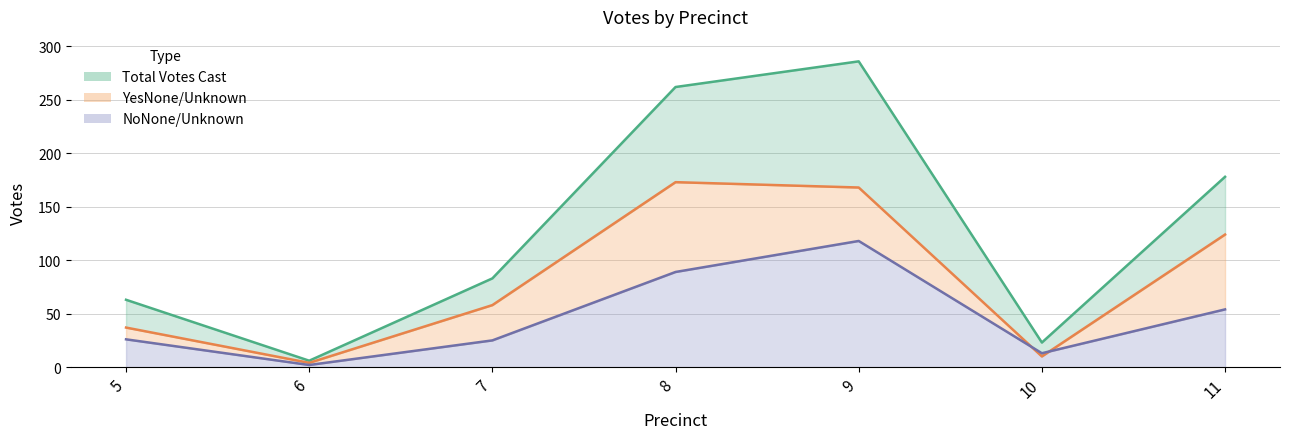

Rank the categories by Total Votes Cast value from lowest to highest.

6, 10, 5, 7, 11, 8, 9